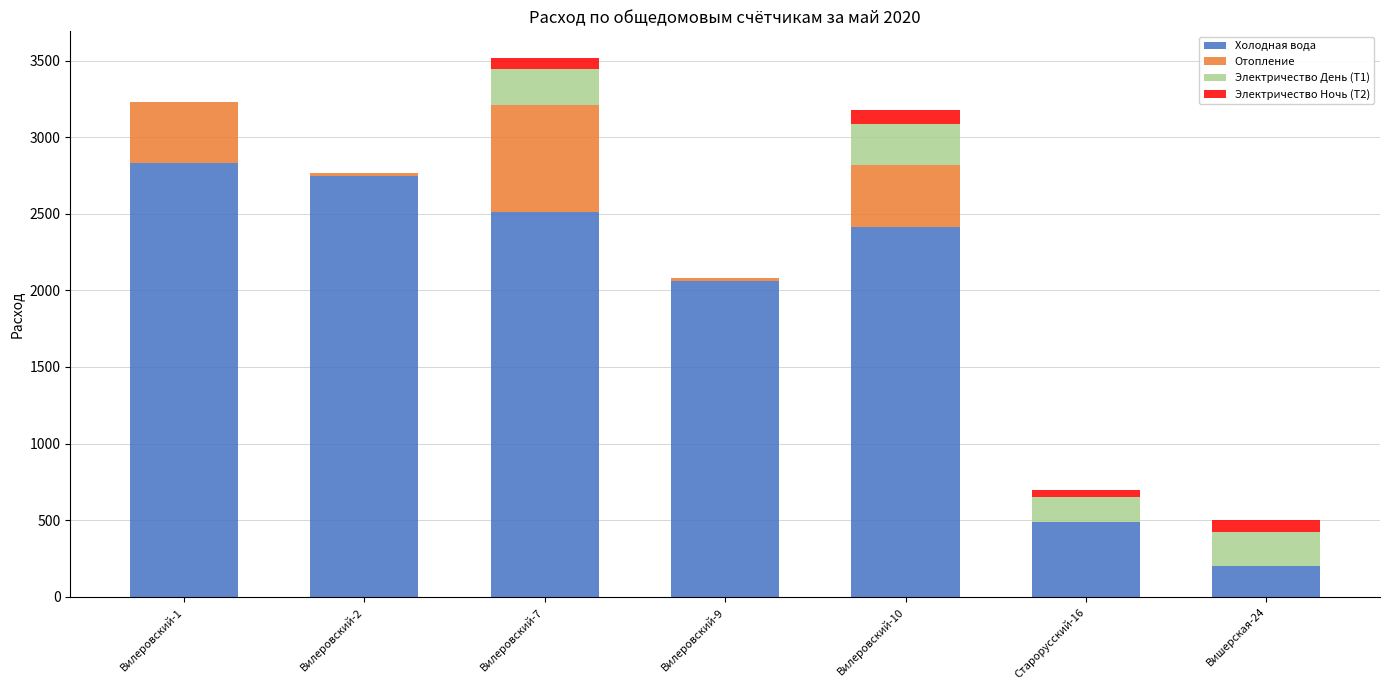

What is the maximum value for Холодная вода?

2835.0